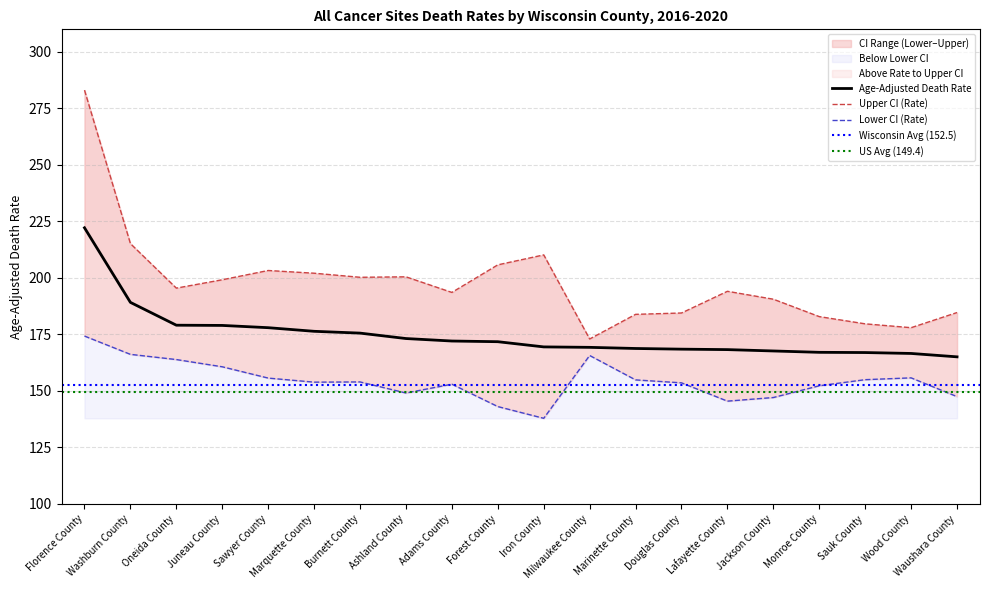

Reading left to right, list all the values displayed in this chart.

Age-Adjusted Death Rate: Florence County=222.2	Washburn County=189.2	Oneida County=179.1	Juneau County=179.0	Sawyer County=178.0	Marquette County=176.4	Burnett County=175.6	Ashland County=173.2	Adams County=172.1	Forest County=171.8	Iron County=169.5	Milwaukee County=169.3	Marinette County=168.8	Douglas County=168.5	Lafayette County=168.3	Jackson County=167.7	Monroe County=167.1	Sauk County=167.0	Wood County=166.6	Waushara County=165.1
Upper CI (Rate): Florence County=283.1	Washburn County=215.2	Oneida County=195.5	Juneau County=199.2	Sawyer County=203.3	Marquette County=202.1	Burnett County=200.3	Ashland County=200.5	Adams County=193.6	Forest County=205.8	Iron County=210.2	Milwaukee County=173.0	Marinette County=183.9	Douglas County=184.5	Lafayette County=194.1	Jackson County=190.6	Monroe County=182.9	Sauk County=179.7	Wood County=178.0	Waushara County=184.7
Lower CI (Rate): Florence County=174.3	Washburn County=166.2	Oneida County=163.9	Juneau County=160.7	Sawyer County=155.7	Marquette County=153.9	Burnett County=154.0	Ashland County=149.1	Adams County=153.0	Forest County=143.1	Iron County=137.9	Milwaukee County=165.7	Marinette County=154.9	Douglas County=153.6	Lafayette County=145.5	Jackson County=147.1	Monroe County=152.3	Sauk County=155.0	Wood County=155.8	Waushara County=147.5